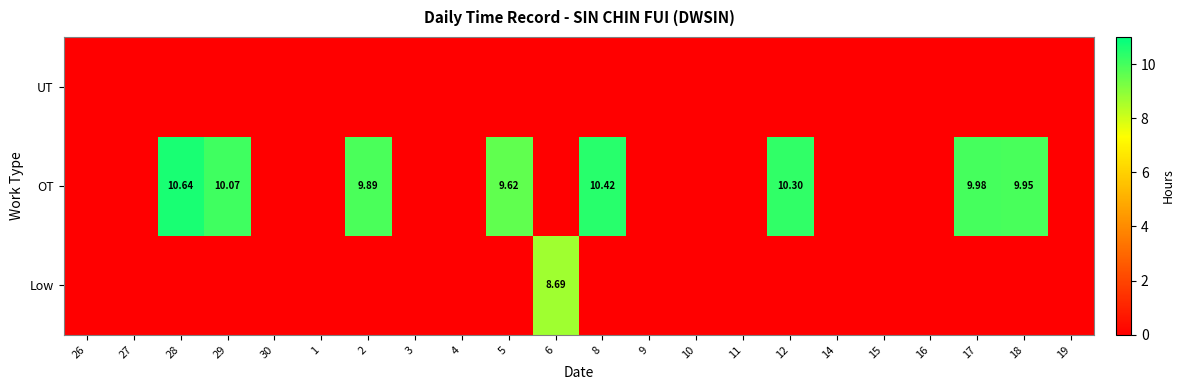

At which label is UT closest to 0?

26